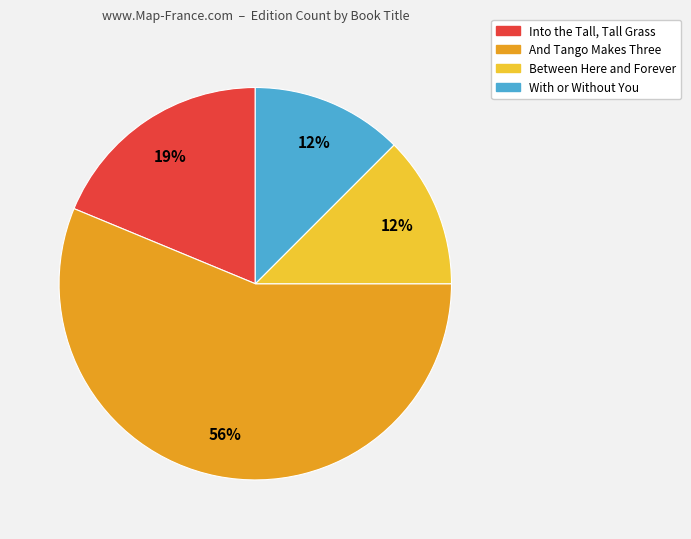

How many slices are in this pie chart?

4